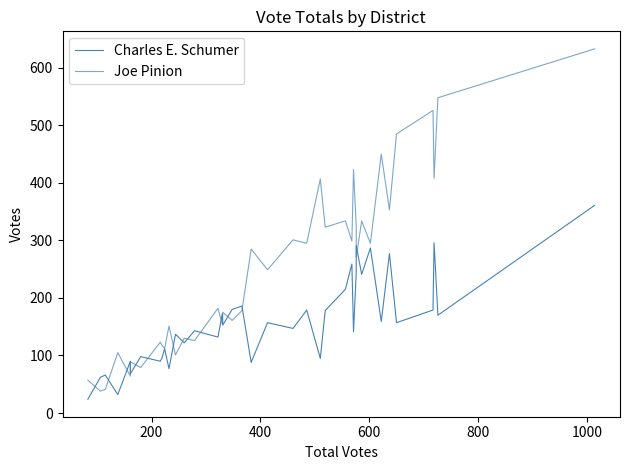

How many lines are shown in the chart?

2